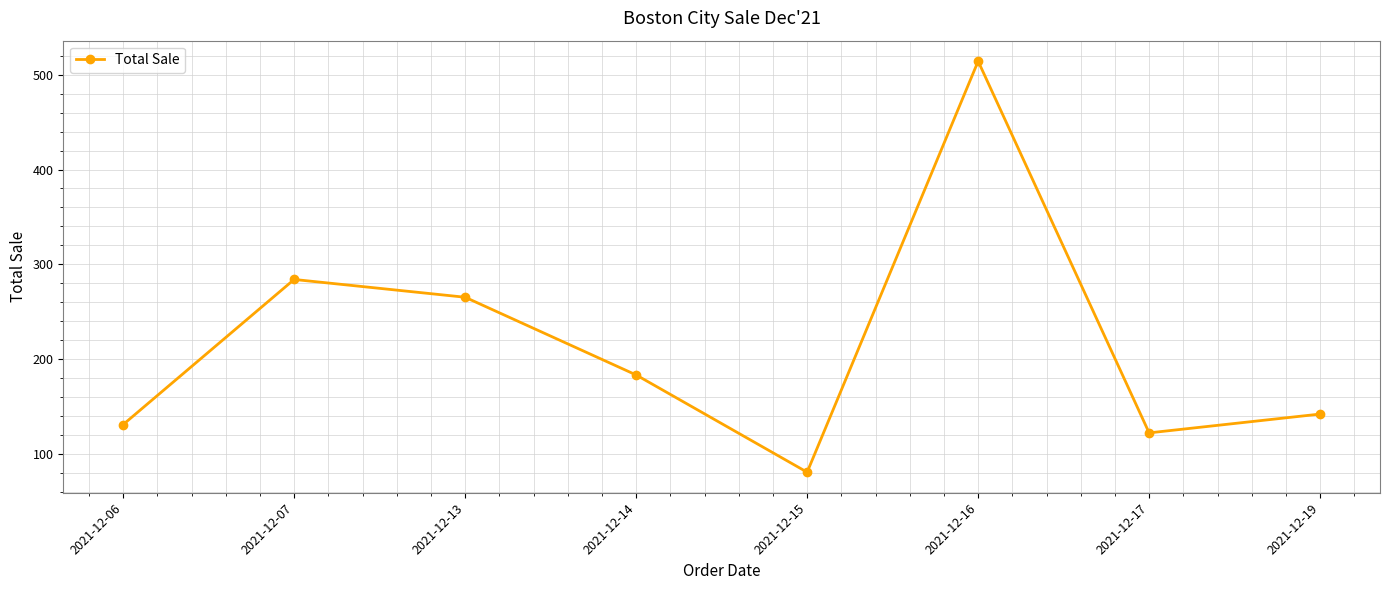

At which category does the data reach its first local peak?

2021-12-07